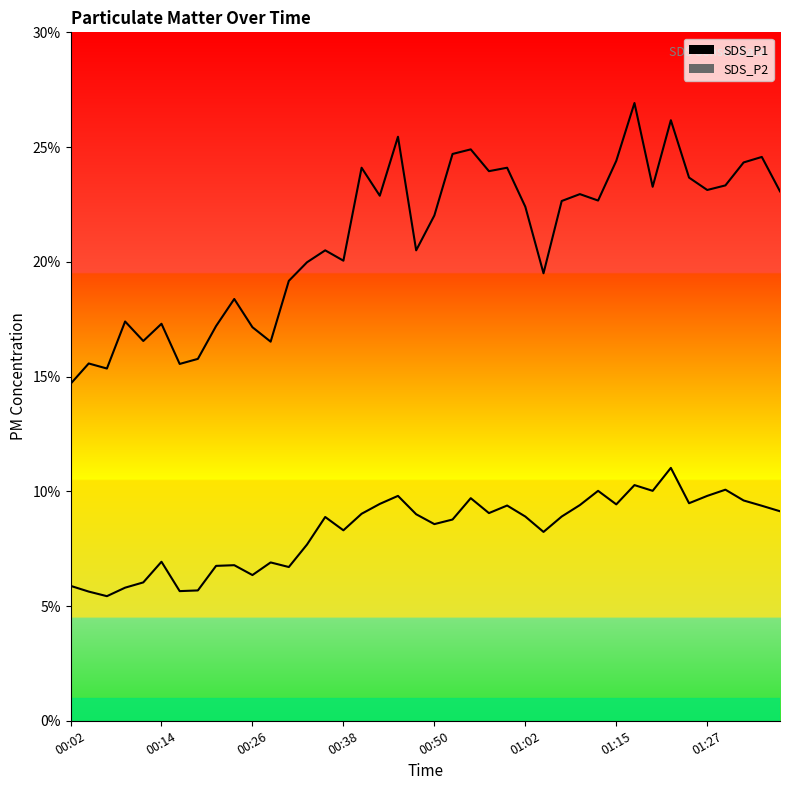

True or false: SDS_P1 line and SDS_P2 line intersect in this chart.

False